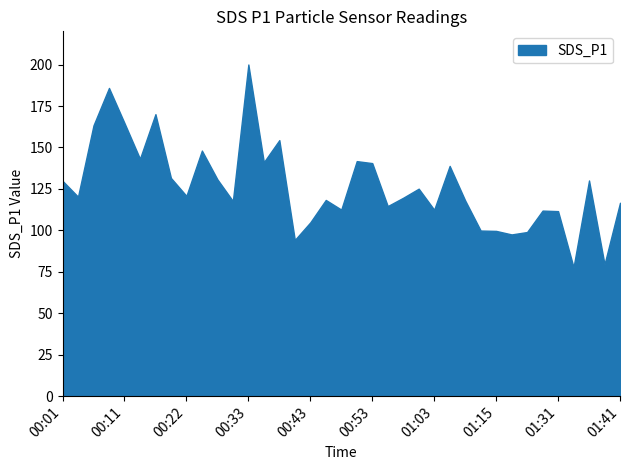

What is the value of the 8th point from the left?

131.6